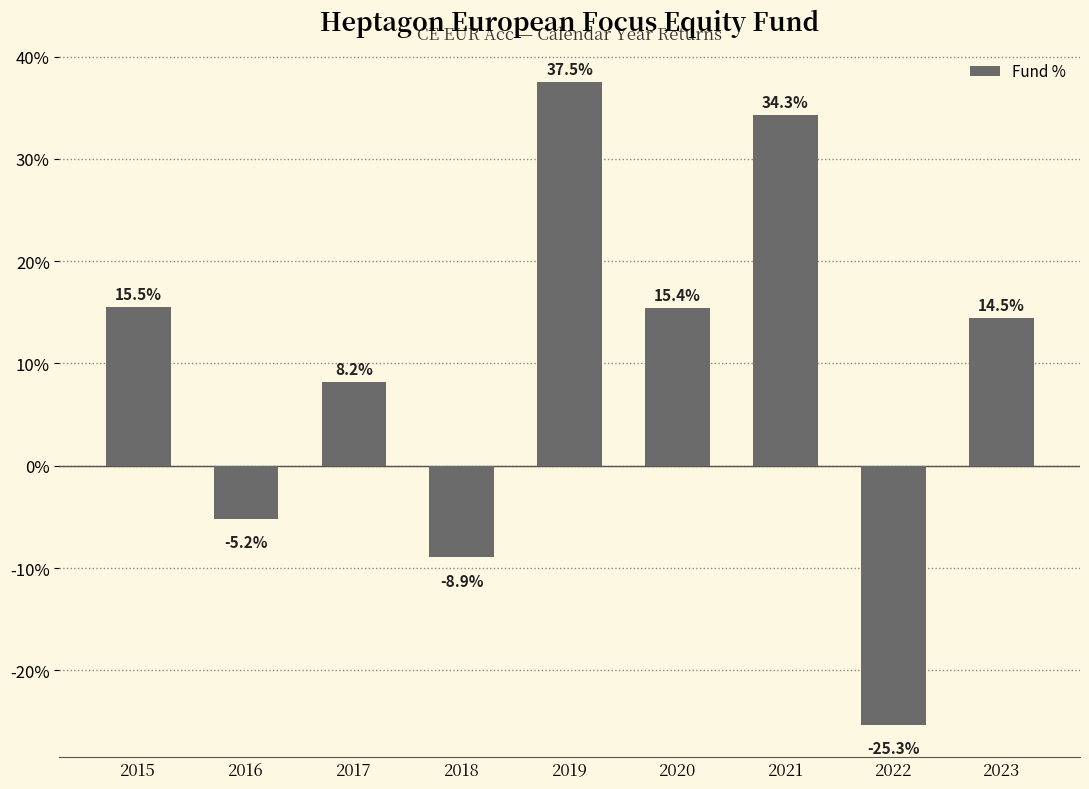

List the labels in order of value, largest first.

2019, 2021, 2015, 2020, 2023, 2017, 2016, 2018, 2022